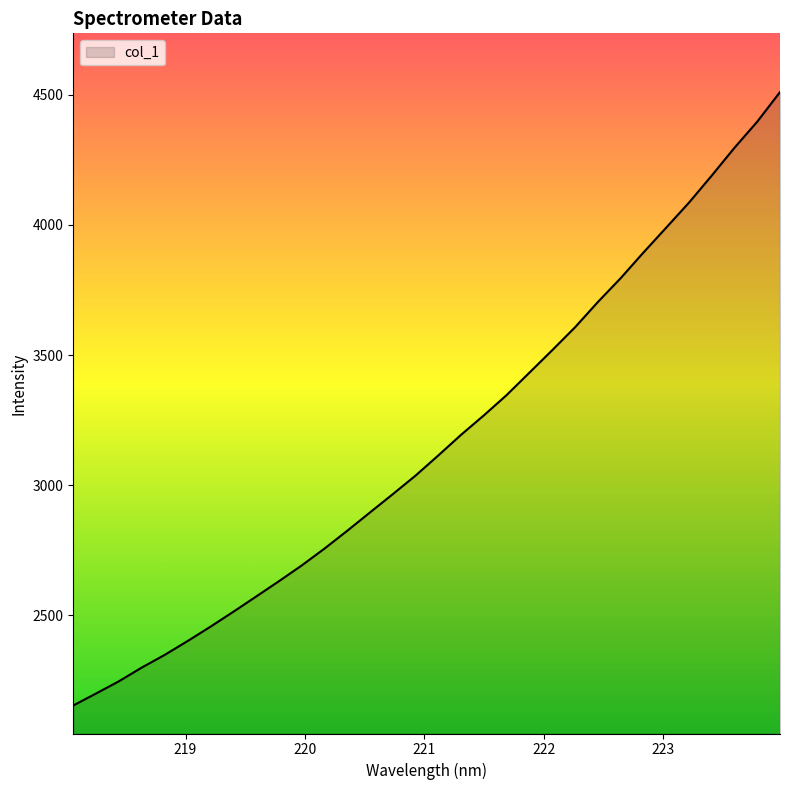

True or false: the data has more than 0 interior local peaks.

False